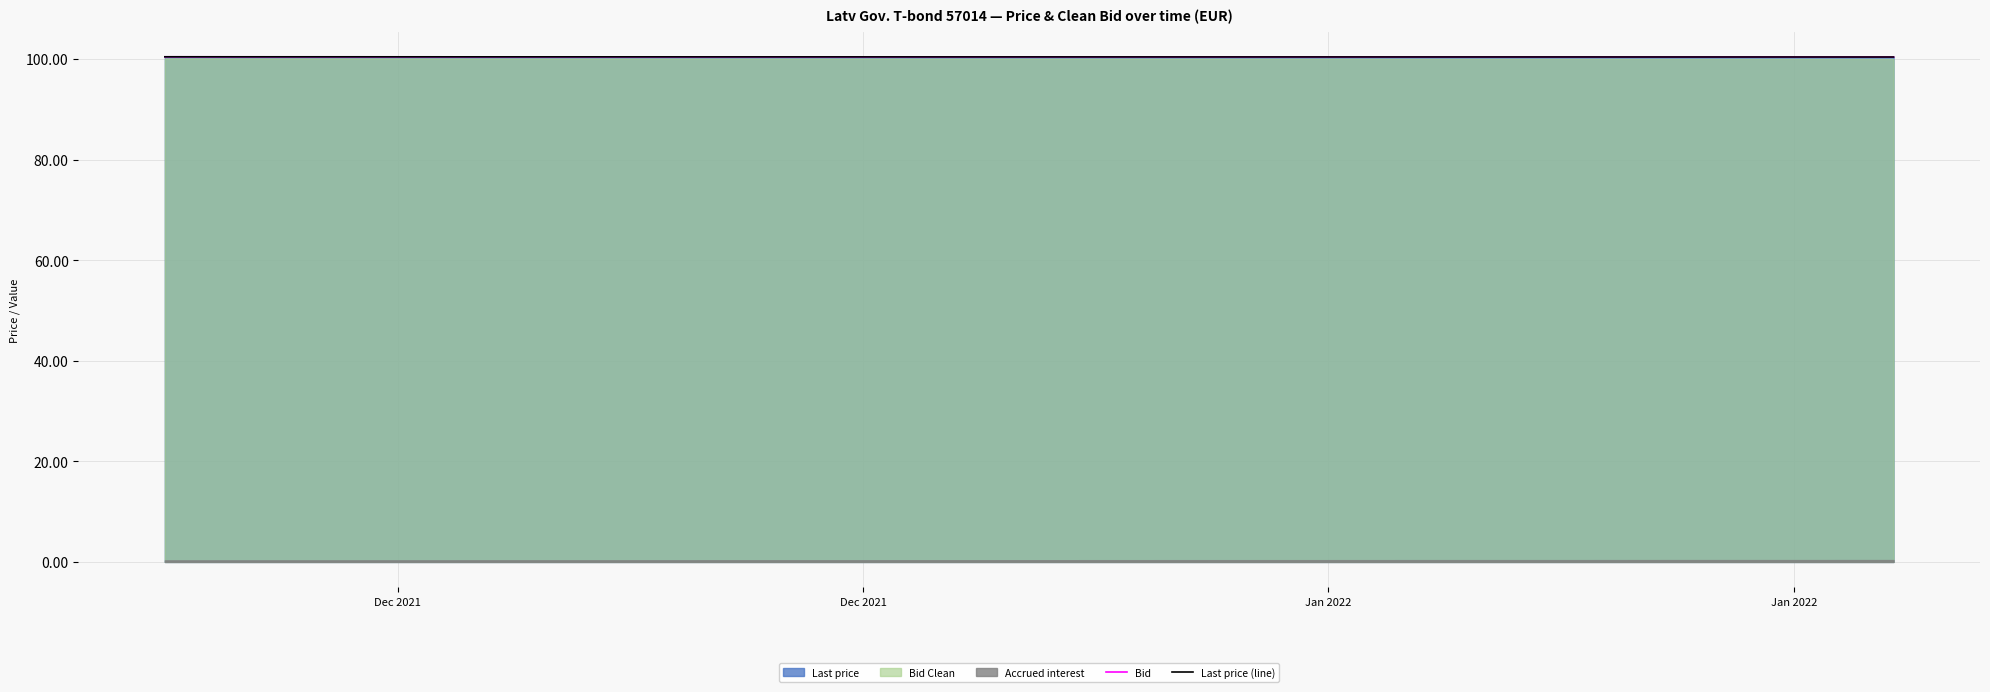

At how many categories does at least one series exceed 100?

37